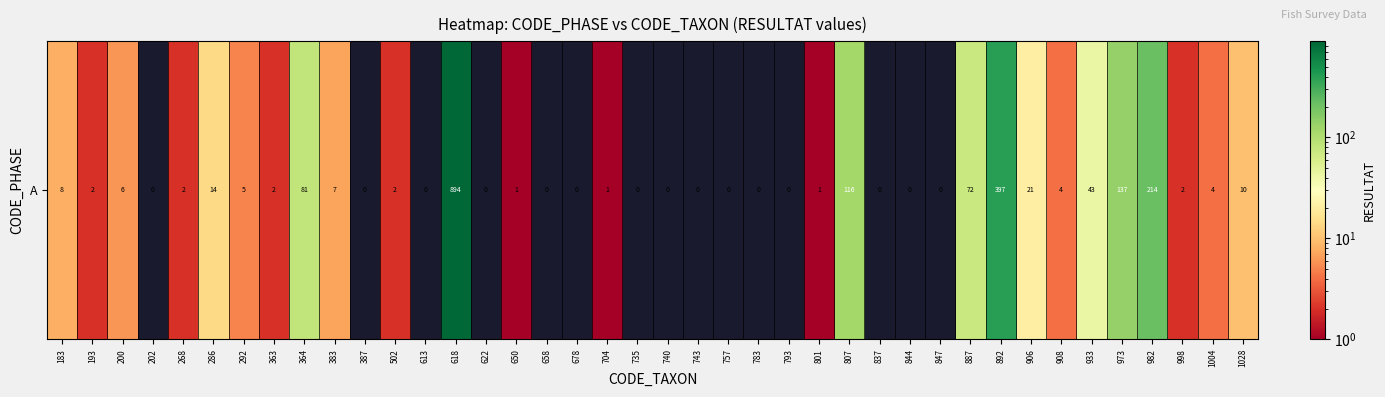

How many data points does each series have?

40